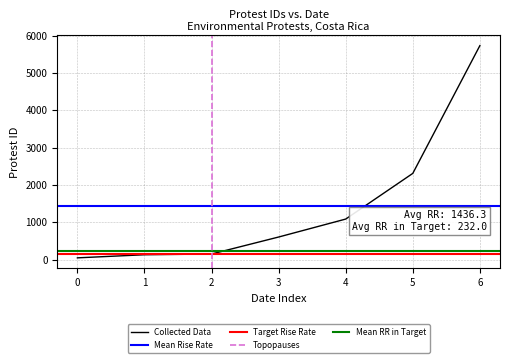

Is this an area chart (filled region under the line)?

No